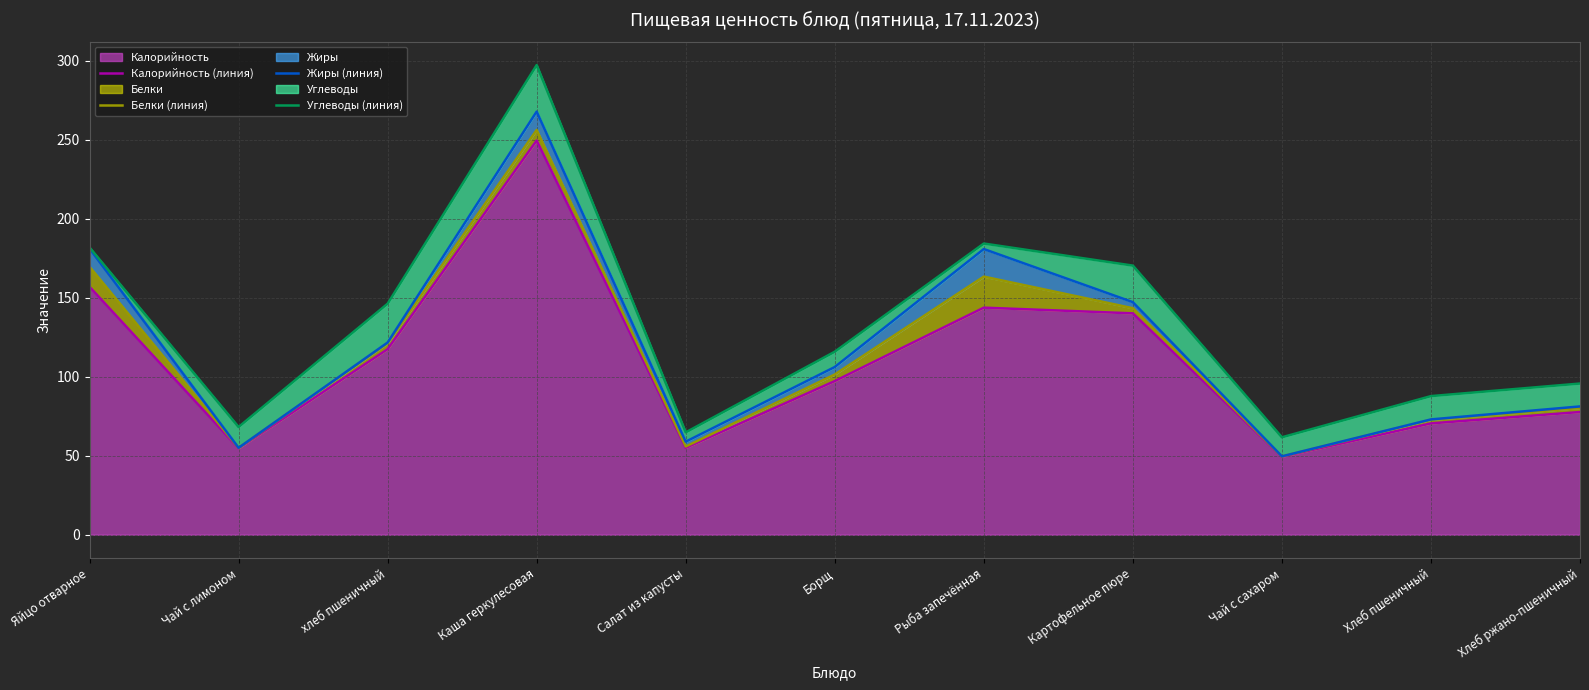

What is the value of the Углеводы (линия) point at the 11th from the left?

95.7